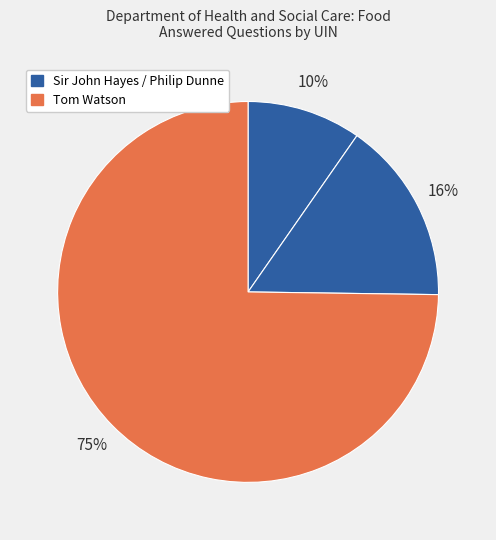

How many slices are in this pie chart?

3